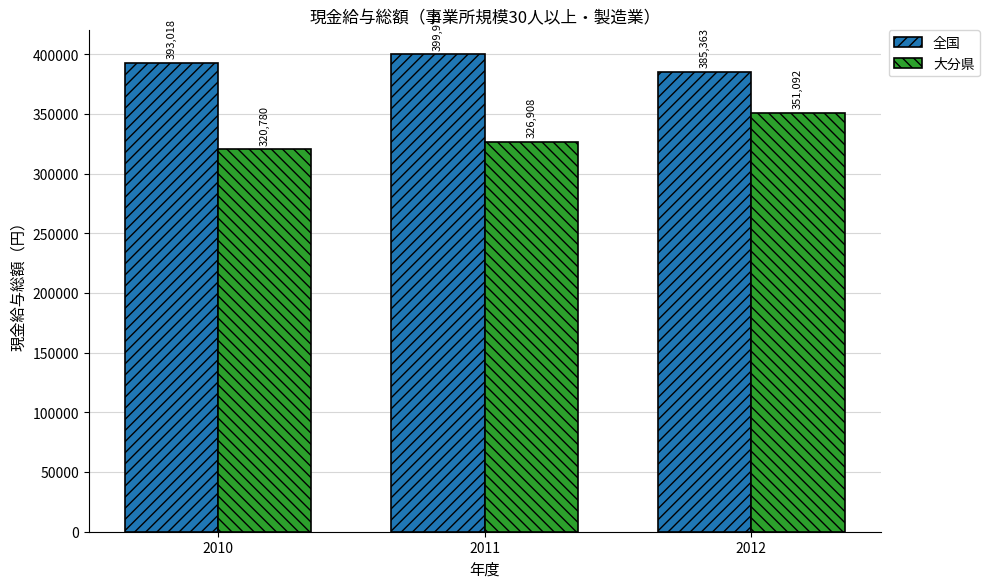

Which series has the largest total across all categories?

全国